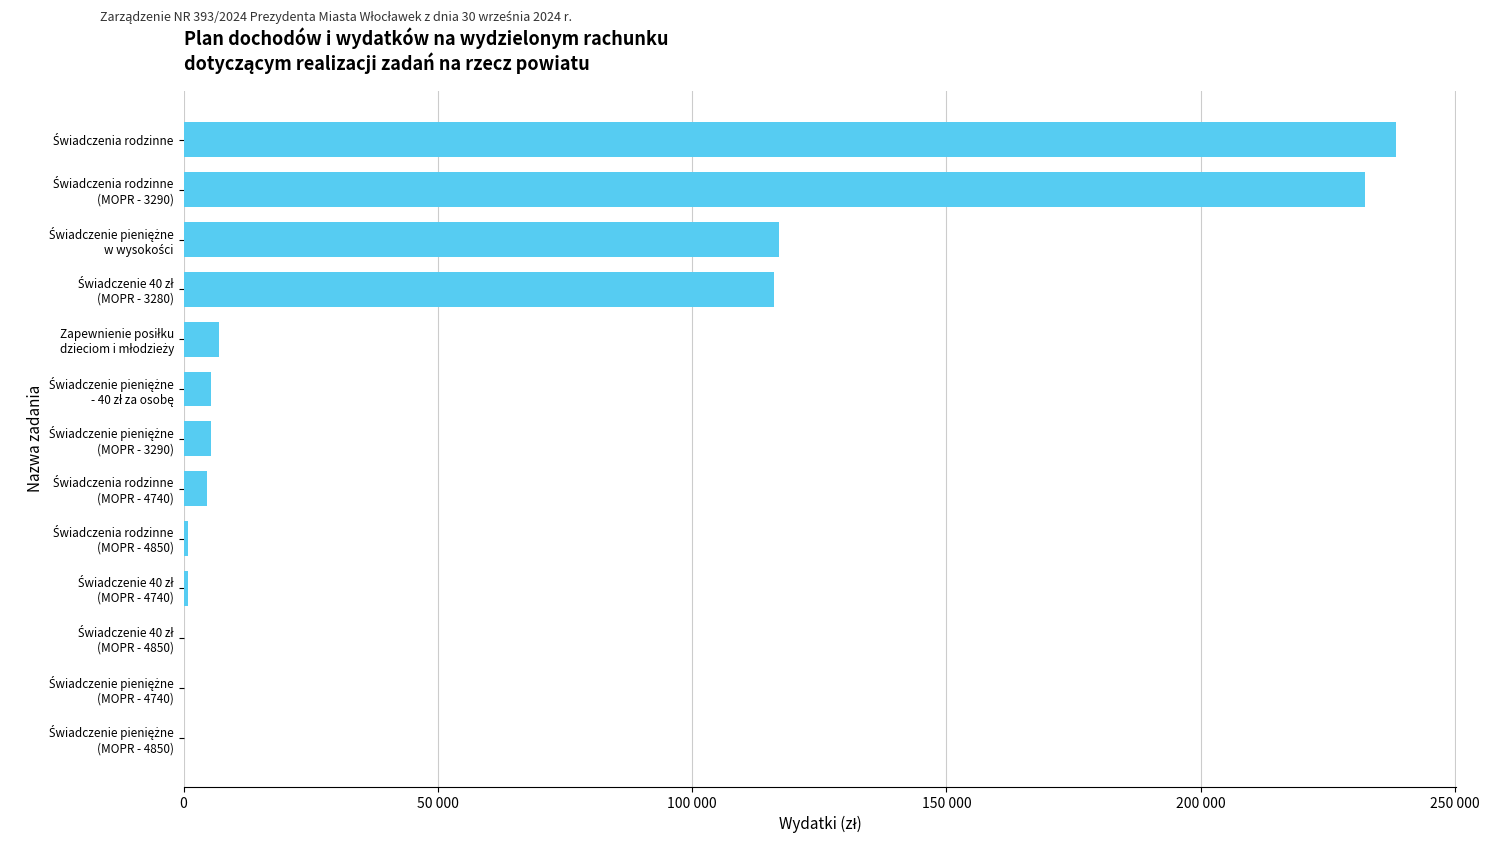

Are the bars horizontal?

Yes